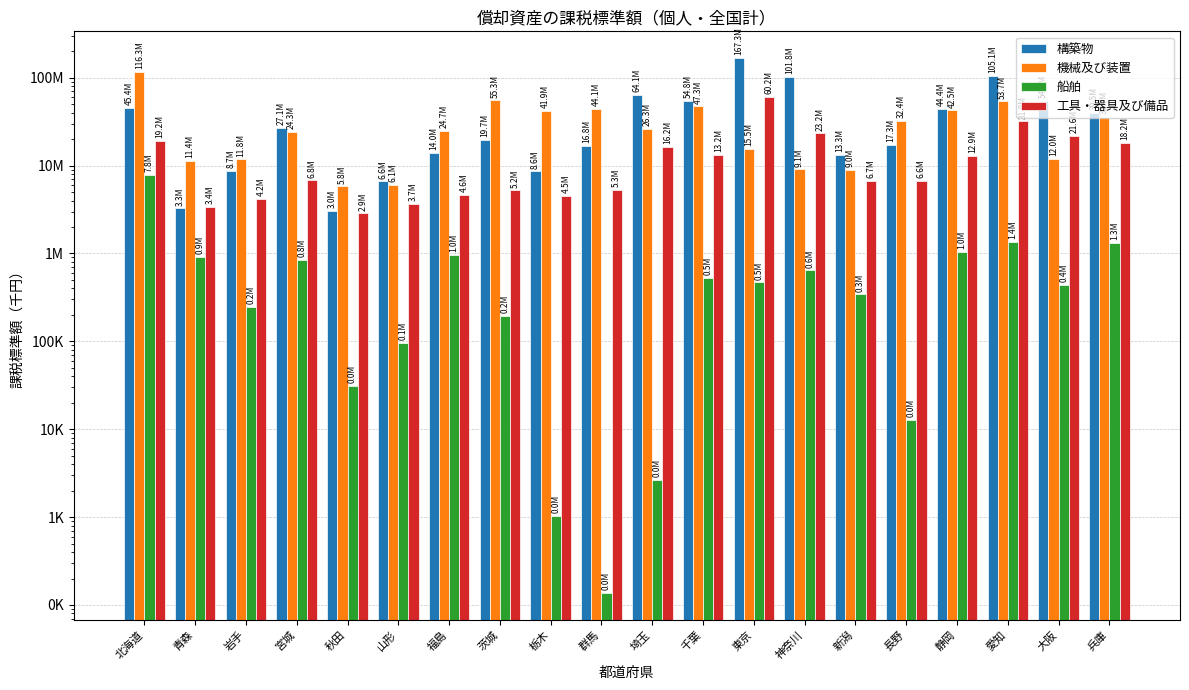

The 構築物 series shows 13322189 at 新潟. True or false?

True